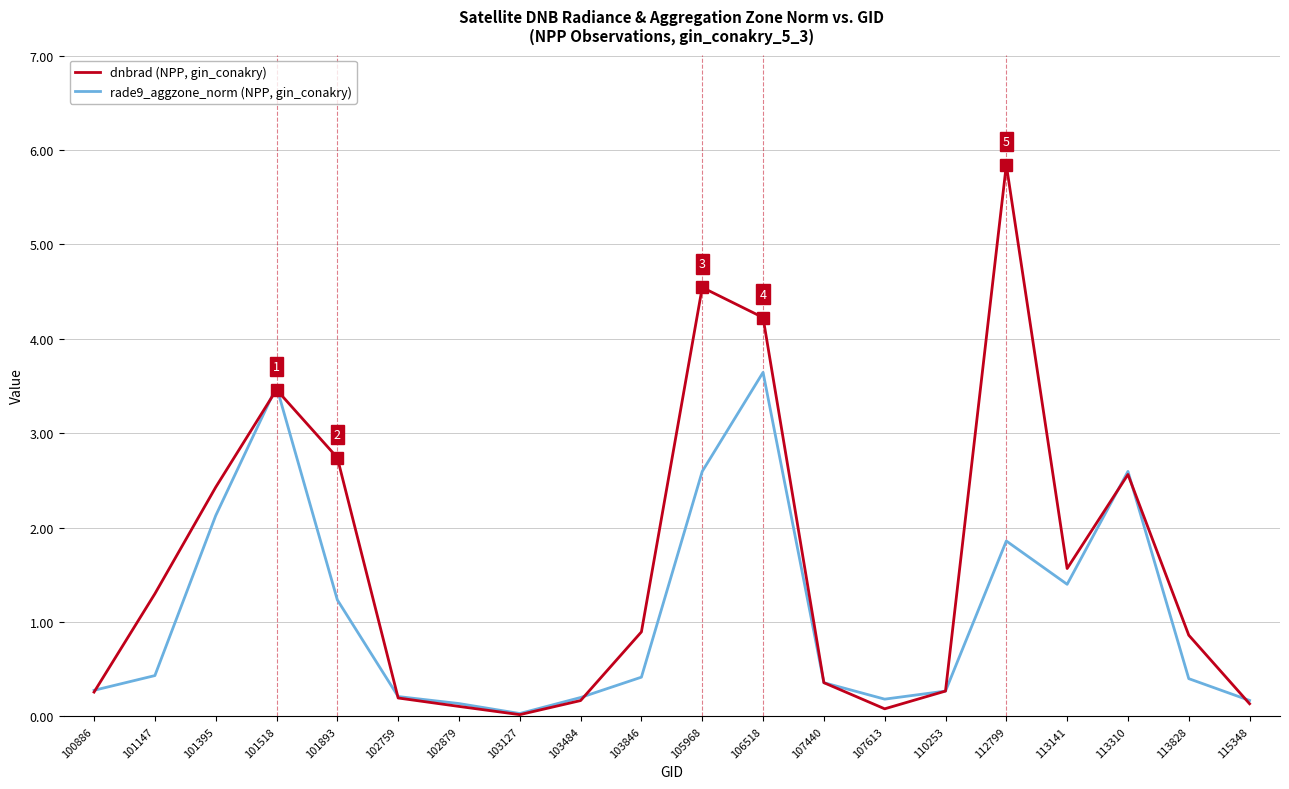

Rank the series by their maximum value, from lowest to highest.

rade9_aggzone_norm (NPP, gin_conakry), dnbrad (NPP, gin_conakry)